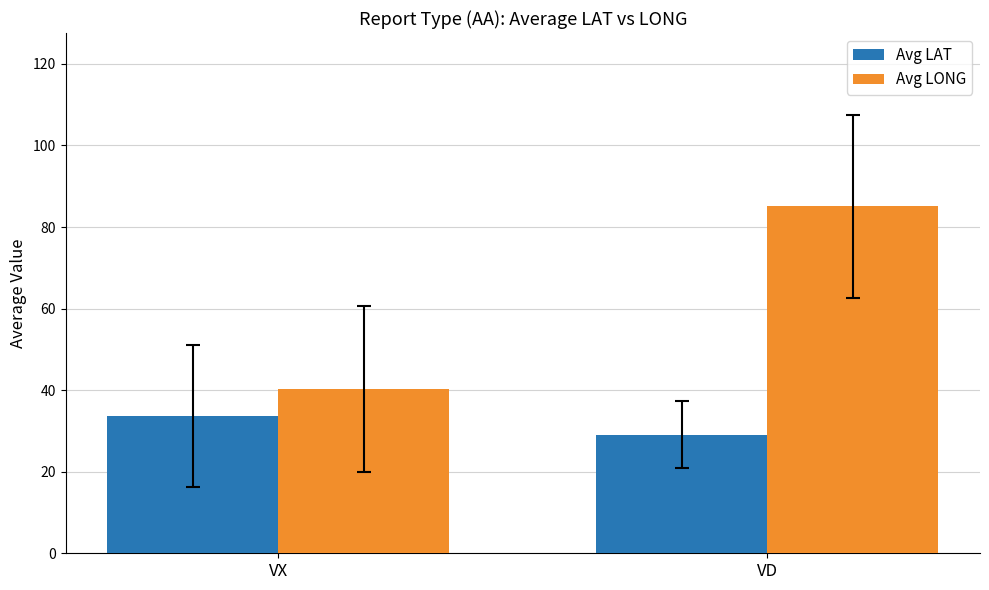

What is the total value across all series at VD?

114.2